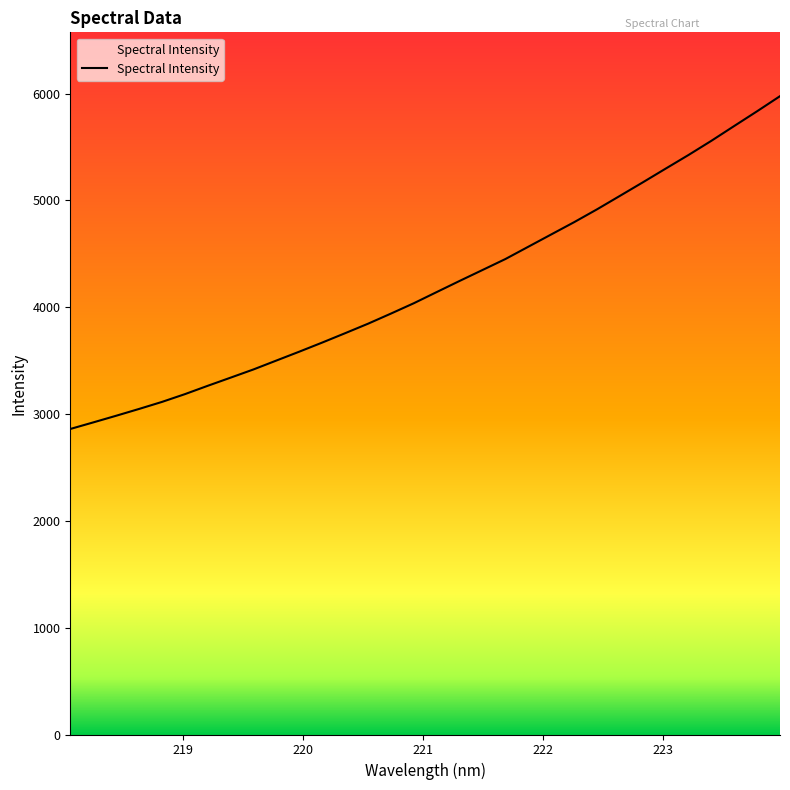

What is the smallest value displayed?

2860.0